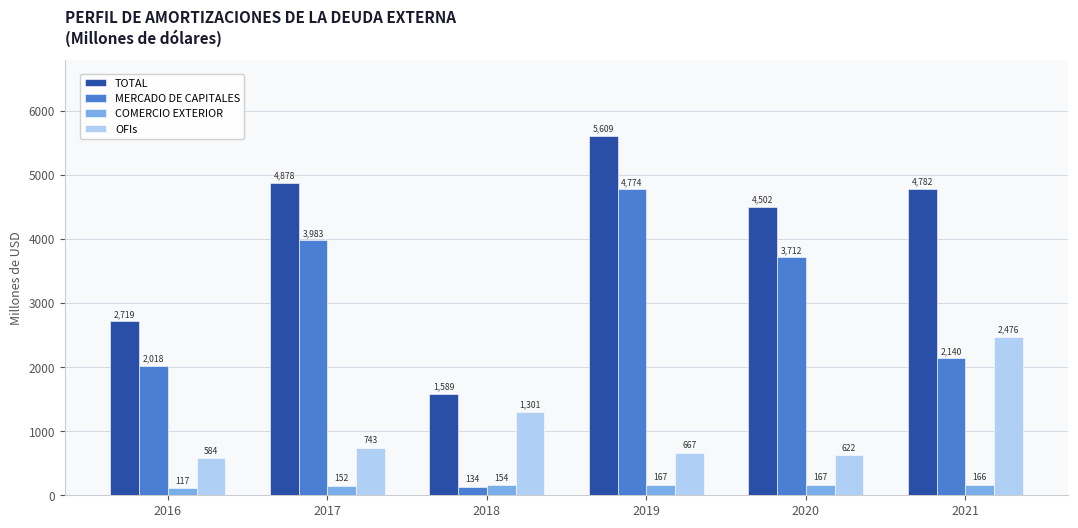

What is the average value of the OFIs series?

1065.7